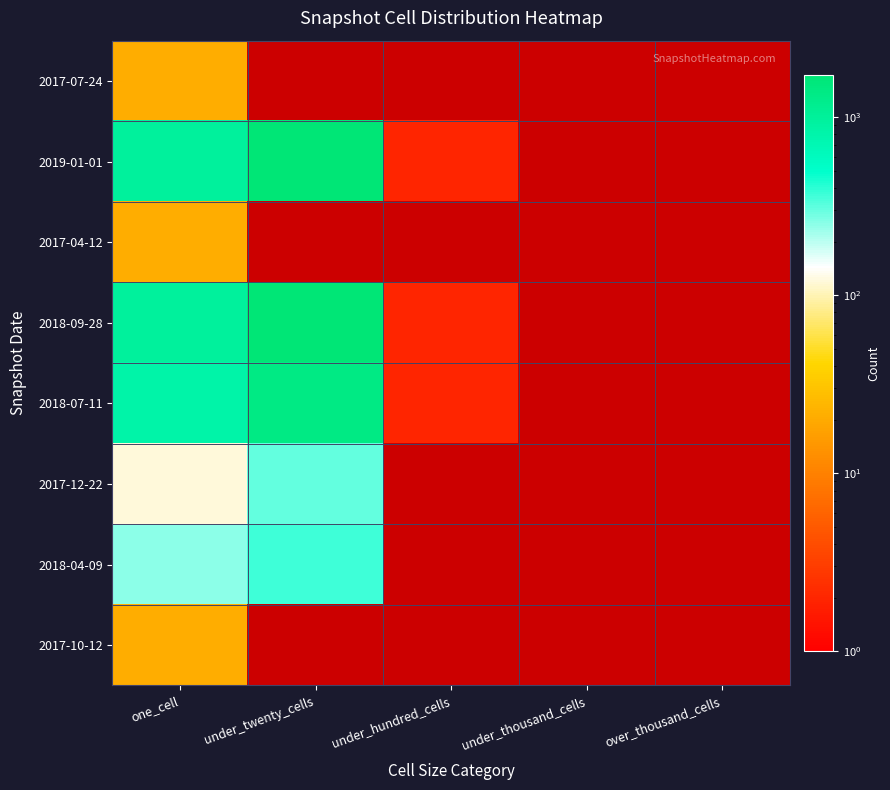

True or false: 2018-09-28 has a value of 1.4 at over_thousand_cells.

False